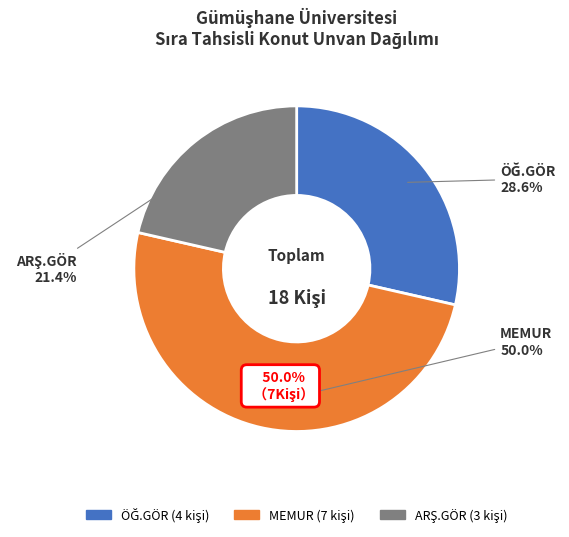

To the nearest percent, what is the difference between the largest and smallest slice percentages?

29%